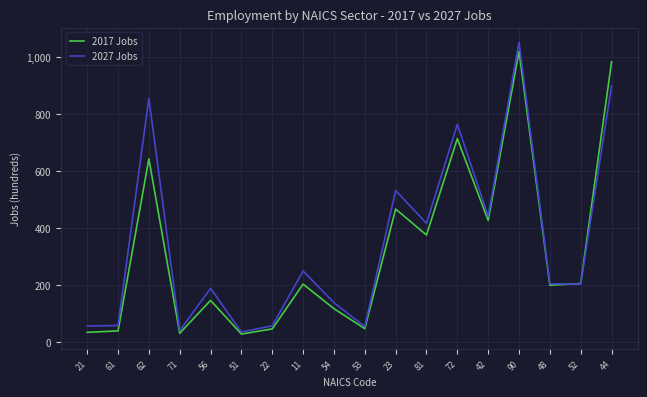

After their last crossing, which series has the higher values: 2017 Jobs or 2027 Jobs?

2017 Jobs